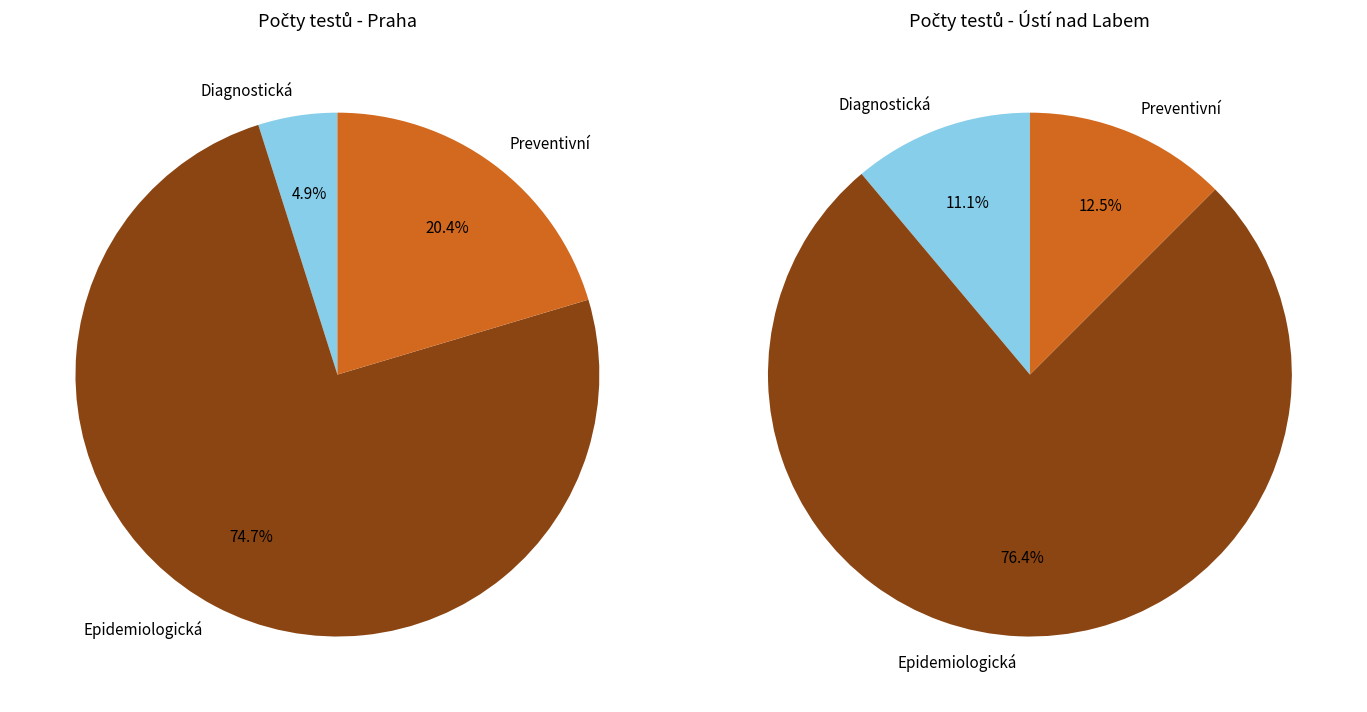

To the nearest percent, what portion does 15 represent?

5%